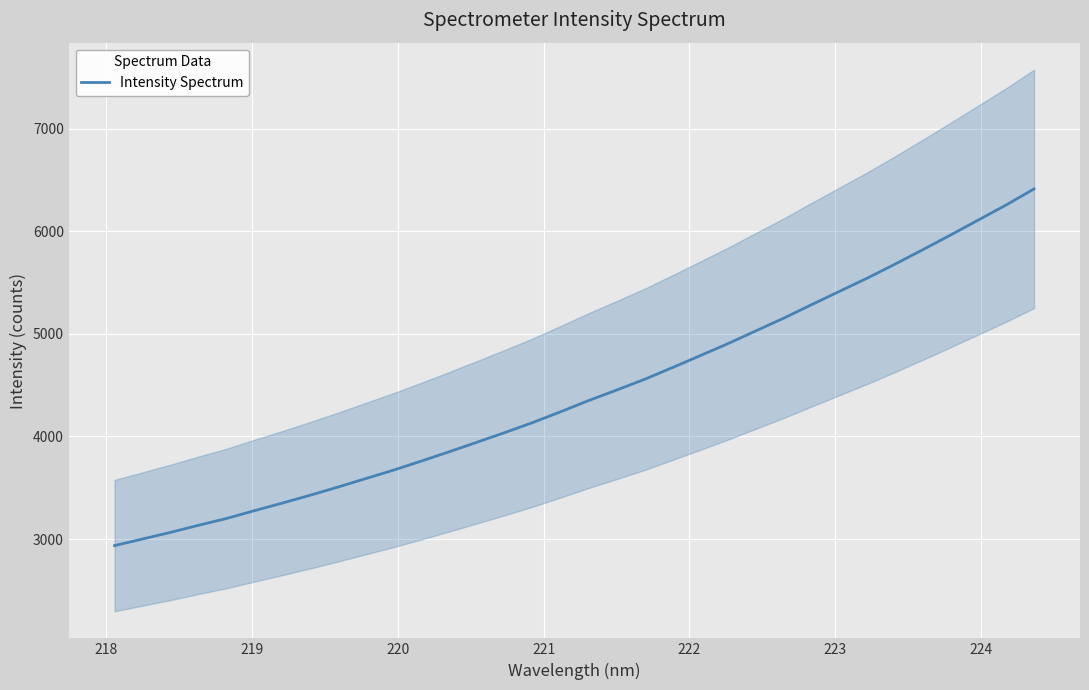

How many data points are above 4349?

17